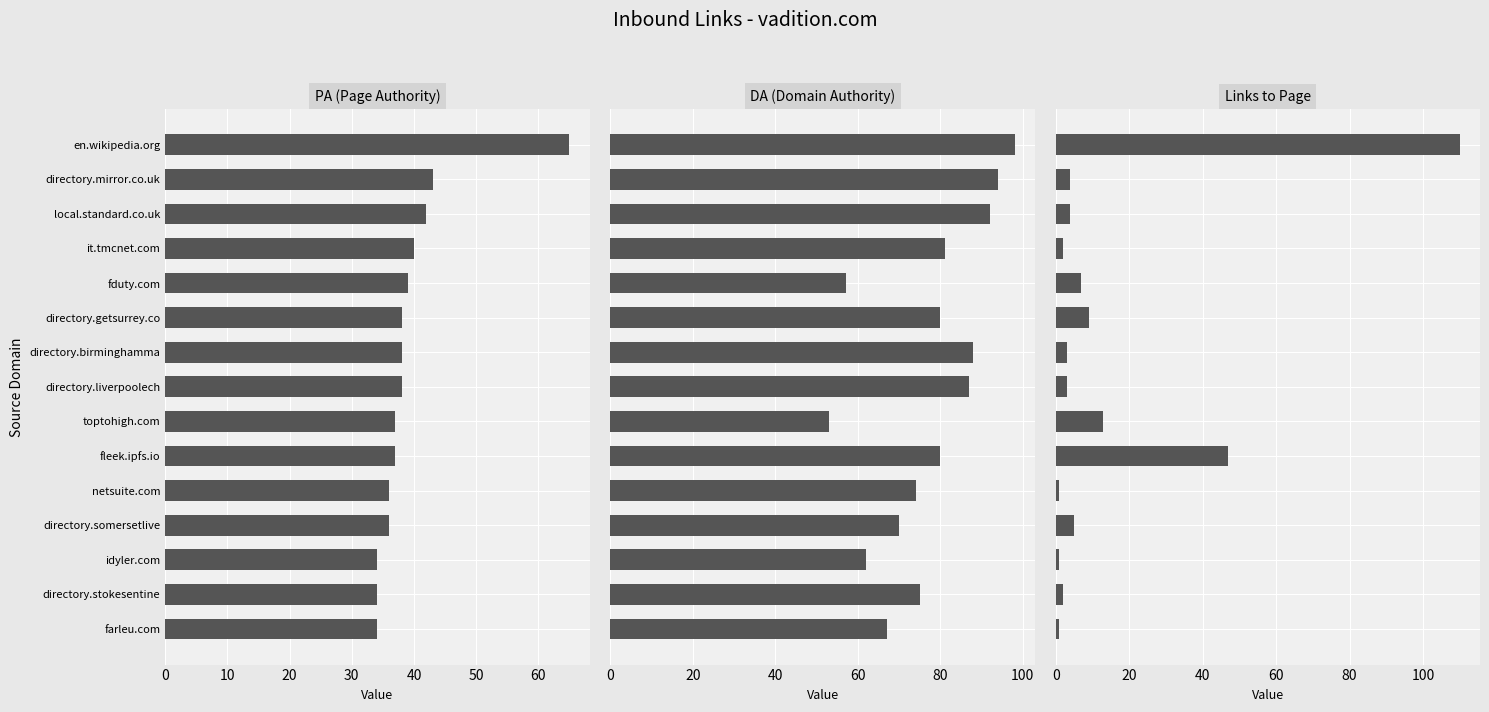

Does the chart contain any negative values?

No